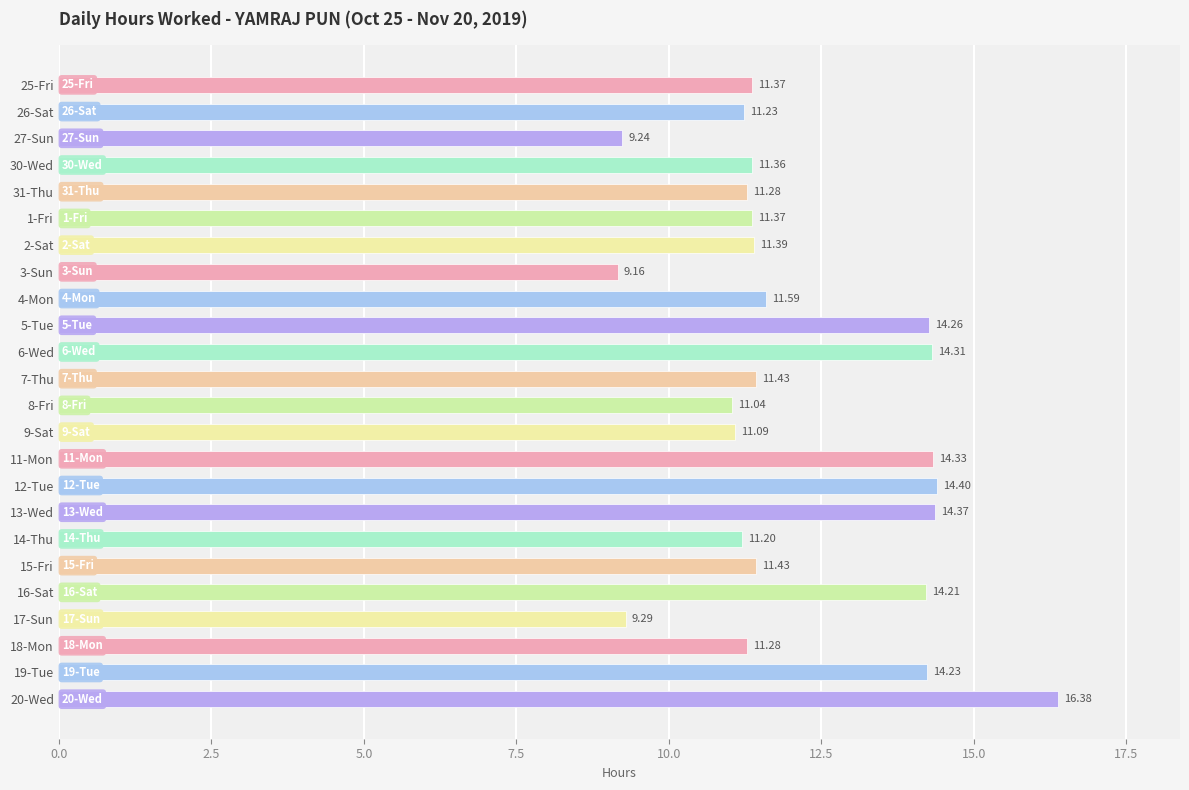

Between 12-Tue and 11-Mon, which is larger?

12-Tue